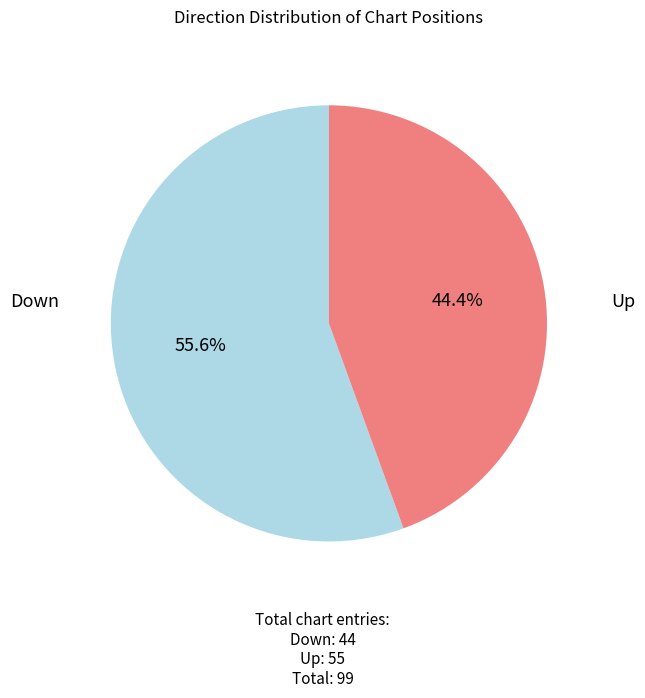

Is there any slice that represents more than half of the pie?

Yes